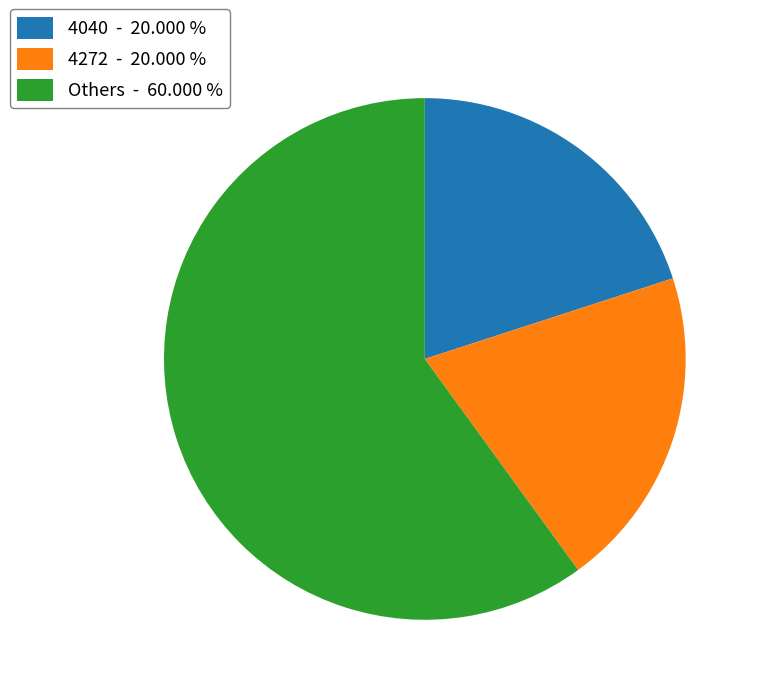

Approximately how many times larger is the value at 4272 - 20.000 % compared to Others - 60.000 %?

0.3